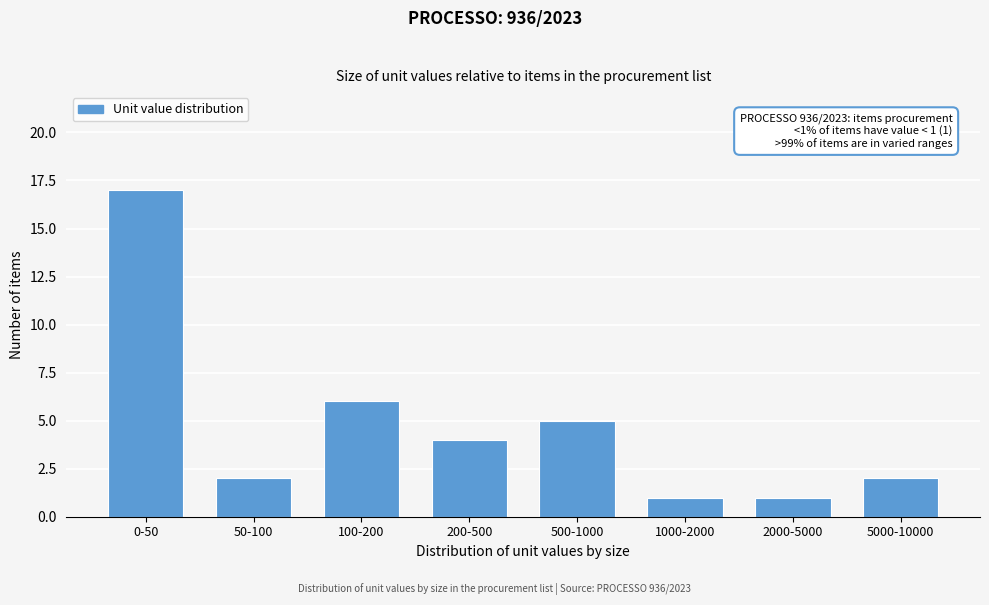

Reading left to right, list all the values displayed in this chart.

0-50=17	50-100=2	100-200=6	200-500=4	500-1000=5	1000-2000=1	2000-5000=1	5000-10000=2